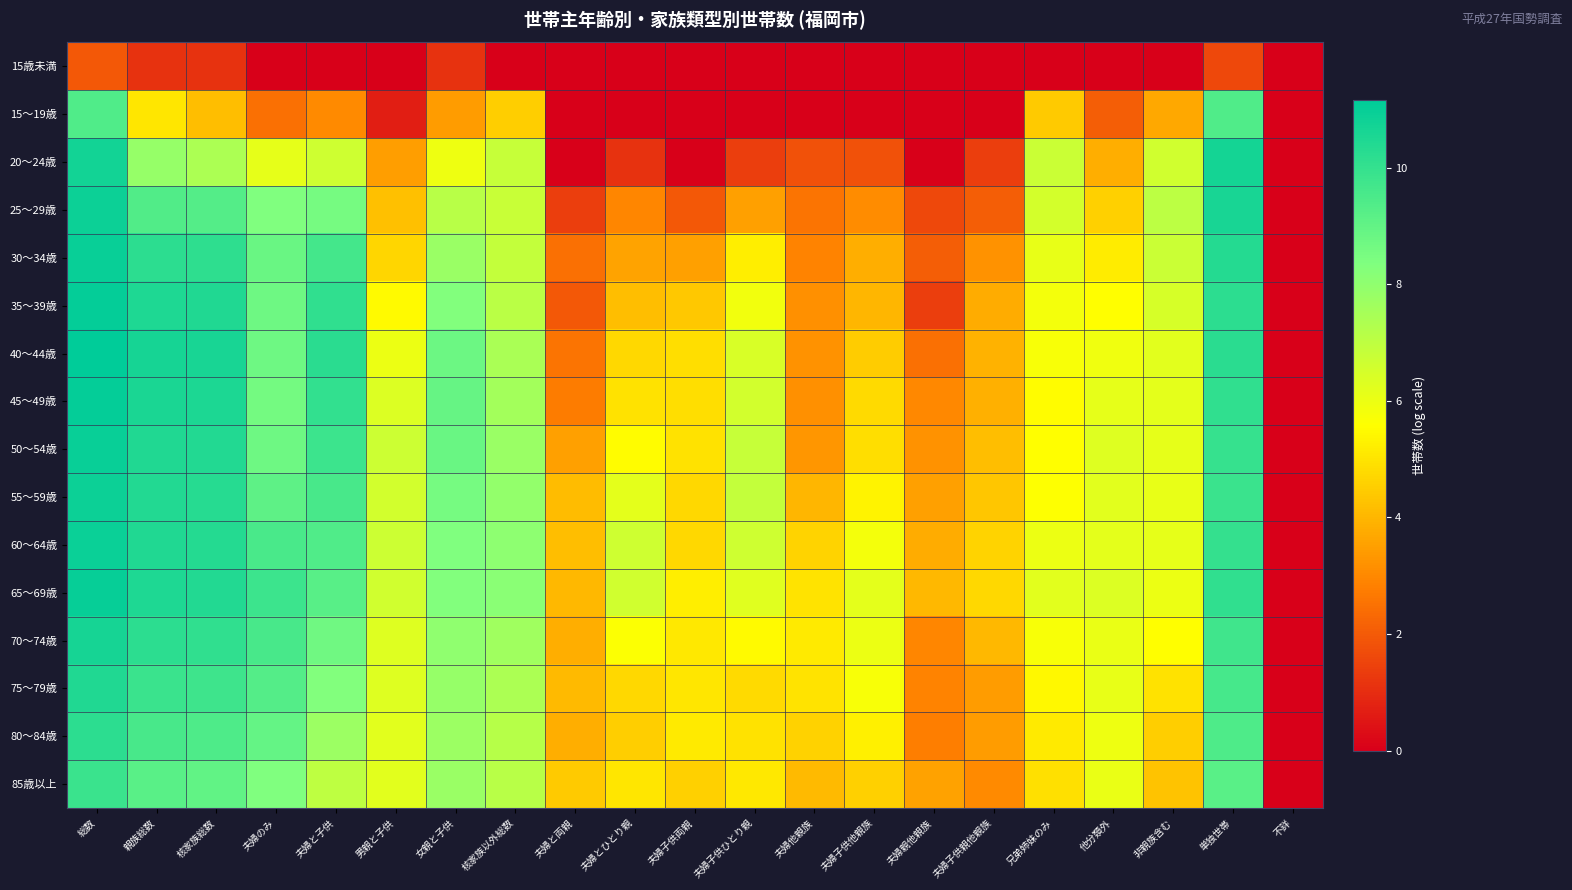

Reading left to right, extract all data points from this chart.

15歳未満: 総数=1.9	親族総数=1.1	核家族総数=1.1	夫婦のみ=0.0	夫婦と子供=0.0	男親と子供=0.0	女親と子供=1.1	核家族以外総数=0.0	夫婦と両親=0.0	夫婦とひとり親=0.0	夫婦子供両親=0.0	夫婦子供ひとり親=0.0	夫婦他親族=0.0	夫婦子供他親族=0.0	夫婦親他親族=0.0	夫婦子供親他親族=0.0	兄弟姉妹のみ=0.0	他分類外=0.0	非親族含む=0.0	単独世帯=1.6	不詳=0.0
15～19歳: 総数=9.4	親族総数=5.0	核家族総数=4.1	夫婦のみ=2.5	夫婦と子供=3.0	男親と子供=0.7	女親と子供=3.4	核家族以外総数=4.5	夫婦と両親=0.0	夫婦とひとり親=0.0	夫婦子供両親=0.0	夫婦子供ひとり親=0.0	夫婦他親族=0.0	夫婦子供他親族=0.0	夫婦親他親族=0.0	夫婦子供親他親族=0.0	兄弟姉妹のみ=4.4	他分類外=2.1	非親族含む=3.7	単独世帯=9.4	不詳=0.0
20～24歳: 総数=10.8	親族総数=7.8	核家族総数=7.4	夫婦のみ=6.1	夫婦と子供=6.6	男親と子供=3.5	女親と子供=6.0	核家族以外総数=6.8	夫婦と両親=0.0	夫婦とひとり親=1.1	夫婦子供両親=0.0	夫婦子供ひとり親=1.4	夫婦他親族=1.8	夫婦子供他親族=1.8	夫婦親他親族=0.0	夫婦子供親他親族=1.4	兄弟姉妹のみ=6.7	他分類外=3.8	非親族含む=6.6	単独世帯=10.7	不詳=0.0
25～29歳: 総数=10.9	親族総数=9.4	核家族総数=9.3	夫婦のみ=8.4	夫婦と子供=8.6	男親と子供=4.2	女親と子供=7.2	核家族以外総数=6.8	夫婦と両親=1.4	夫婦とひとり親=2.9	夫婦子供両親=1.9	夫婦子供ひとり親=3.5	夫婦他親族=2.6	夫婦子供他親族=3.1	夫婦親他親族=1.6	夫婦子供親他親族=2.1	兄弟姉妹のみ=6.5	他分類外=4.5	非親族含む=7.1	単独世帯=10.6	不詳=0.0
30～34歳: 総数=11.0	親族総数=10.2	核家族総数=10.1	夫婦のみ=8.8	夫婦と子供=9.7	男親と子供=4.7	女親と子供=7.8	核家族以外総数=6.9	夫婦と両親=2.5	夫婦とひとり親=3.6	夫婦子供両親=3.5	夫婦子供ひとり親=5.2	夫婦他親族=2.9	夫婦子供他親族=3.8	夫婦親他親族=2.1	夫婦子供親他親族=3.2	兄弟姉妹のみ=6.1	他分類外=5.2	非親族含む=6.8	単独世帯=10.3	不詳=0.0
35～39歳: 総数=11.0	親族総数=10.5	核家族総数=10.4	夫婦のみ=8.7	夫婦と子供=10.1	男親と子供=5.5	女親と子供=8.3	核家族以外総数=7.1	夫婦と両親=1.9	夫婦とひとり親=4.2	夫婦子供両親=4.4	夫婦子供ひとり親=5.9	夫婦他親族=3.2	夫婦子供他親族=4.0	夫婦親他親族=1.4	夫婦子供親他親族=3.8	兄弟姉妹のみ=5.8	他分類外=5.6	非親族含む=6.5	単独世帯=10.2	不詳=0.0
40～44歳: 総数=11.2	親族総数=10.7	核家族総数=10.6	夫婦のみ=8.7	夫婦と子供=10.2	男親と子供=6.0	女親と子供=8.8	核家族以外総数=7.4	夫婦と両親=2.6	夫婦とひとり親=4.7	夫婦子供両親=4.9	夫婦子供ひとり親=6.4	夫婦他親族=3.2	夫婦子供他親族=4.5	夫婦親他親族=2.5	夫婦子供親他親族=3.9	兄弟姉妹のみ=5.7	他分類外=5.9	非親族含む=6.2	単独世帯=10.2	不詳=0.0
45～49歳: 総数=11.1	親族総数=10.6	核家族総数=10.5	夫婦のみ=8.6	夫婦と子供=10.0	男親と子供=6.4	女親と子供=8.9	核家族以外総数=7.5	夫婦と両親=2.7	夫婦とひとり親=4.9	夫婦子供両親=4.9	夫婦子供ひとり親=6.6	夫婦他親族=3.2	夫婦子供他親族=4.8	夫婦親他親族=3.0	夫婦子供親他親族=3.9	兄弟姉妹のみ=5.5	他分類外=6.1	非親族含む=6.2	単独世帯=10.1	不詳=0.0
50～54歳: 総数=10.9	親族総数=10.5	核家族総数=10.4	夫婦のみ=8.8	夫婦と子供=9.8	男親と子供=6.7	女親と子供=8.8	核家族以外総数=7.8	夫婦と両親=3.5	夫婦とひとり親=5.5	夫婦子供両親=5.0	夫婦子供ひとり親=6.8	夫婦他親族=3.3	夫婦子供他親族=4.9	夫婦親他親族=3.2	夫婦子供親他親族=4.2	兄弟姉妹のみ=5.6	他分類外=6.3	非親族含む=6.1	単独世帯=10.0	不詳=0.0
55～59歳: 総数=10.9	親族総数=10.4	核家族総数=10.3	夫婦のみ=9.1	夫婦と子供=9.6	男親と子供=6.6	女親と子供=8.6	核家族以外総数=7.9	夫婦と両親=4.1	夫婦とひとり親=6.2	夫婦子供両親=4.7	夫婦子供ひとり親=6.9	夫婦他親族=4.0	夫婦子供他親族=5.3	夫婦親他親族=3.5	夫婦子供親他親族=4.4	兄弟姉妹のみ=5.6	他分類外=6.2	非親族含む=6.1	単独世帯=9.9	不詳=0.0
60～64歳: 総数=10.9	親族総数=10.4	核家族総数=10.3	夫婦のみ=9.5	夫婦と子供=9.4	男親と子供=6.7	女親と子供=8.4	核家族以外総数=8.1	夫婦と両親=4.2	夫婦とひとり親=6.6	夫婦子供両親=4.7	夫婦子供ひとり親=6.6	夫婦他親族=4.6	夫婦子供他親族=5.8	夫婦親他親族=3.8	夫婦子供親他親族=4.7	兄弟姉妹のみ=6.0	他分類外=6.2	非親族含む=6.1	単独世帯=10.0	不詳=0.0
65～69歳: 総数=11.0	親族総数=10.5	核家族総数=10.4	夫婦のみ=9.8	夫婦と子供=9.2	男親と子供=6.6	女親と子供=8.3	核家族以外総数=8.1	夫婦と両親=4.0	夫婦とひとり親=6.6	夫婦子供両親=5.2	夫婦子供ひとり親=6.2	夫婦他親族=5.0	夫婦子供他親族=6.1	夫婦親他親族=4.0	夫婦子供親他親族=4.7	兄弟姉妹のみ=6.2	他分類外=6.3	非親族含む=6.0	単独世帯=10.1	不詳=0.0
70～74歳: 総数=10.7	親族総数=10.2	核家族総数=10.1	夫婦のみ=9.6	夫婦と子供=8.7	男親と子供=6.3	女親と子供=8.0	核家族以外総数=7.7	夫婦と両親=3.8	夫婦とひとり親=5.6	夫婦子供両親=5.1	夫婦子供ひとり親=5.5	夫婦他親族=5.1	夫婦子供他親族=6.0	夫婦親他親族=2.9	夫婦子供親他親族=4.0	兄弟姉妹のみ=5.7	他分類外=6.1	非親族含む=5.5	単独世帯=9.8	不詳=0.0
75～79歳: 総数=10.5	親族総数=9.9	核家族総数=9.8	夫婦のみ=9.3	夫婦と子供=8.3	男親と子供=6.3	女親と子供=7.9	核家族以外総数=7.4	夫婦と両親=4.1	夫婦とひとり親=4.7	夫婦子供両親=5.0	夫婦子供ひとり親=4.8	夫婦他親族=5.0	夫婦子供他親族=5.7	夫婦親他親族=2.9	夫婦子供親他親族=3.4	兄弟姉妹のみ=5.4	他分類外=6.1	非親族含む=4.9	単独世帯=9.6	不詳=0.0
80～84歳: 総数=10.2	親族総数=9.6	核家族総数=9.5	夫婦のみ=9.0	夫婦と子供=7.8	男親と子供=6.2	女親と子供=7.7	核家族以外総数=7.2	夫婦と両親=3.8	夫婦とひとり親=4.5	夫婦子供両親=5.1	夫婦子供ひとり親=4.9	夫婦他親族=4.6	夫婦子供他親族=5.3	夫婦親他親族=2.8	夫婦子供親他親族=3.4	兄弟姉妹のみ=5.1	他分類外=5.9	非親族含む=4.5	単独世帯=9.4	不詳=0.0
85歳以上: 総数=9.9	親族総数=9.2	核家族総数=9.0	夫婦のみ=8.4	夫婦と子供=7.0	男親と子供=6.2	女親と子供=7.8	核家族以外総数=7.1	夫婦と両親=4.4	夫婦とひとり親=5.1	夫婦子供両親=4.6	夫婦子供ひとり親=5.1	夫婦他親族=4.1	夫婦子供他親族=4.5	夫婦親他親族=3.6	夫婦子供親他親族=3.0	兄弟姉妹のみ=4.9	他分類外=6.0	非親族含む=4.3	単独世帯=9.2	不詳=0.0